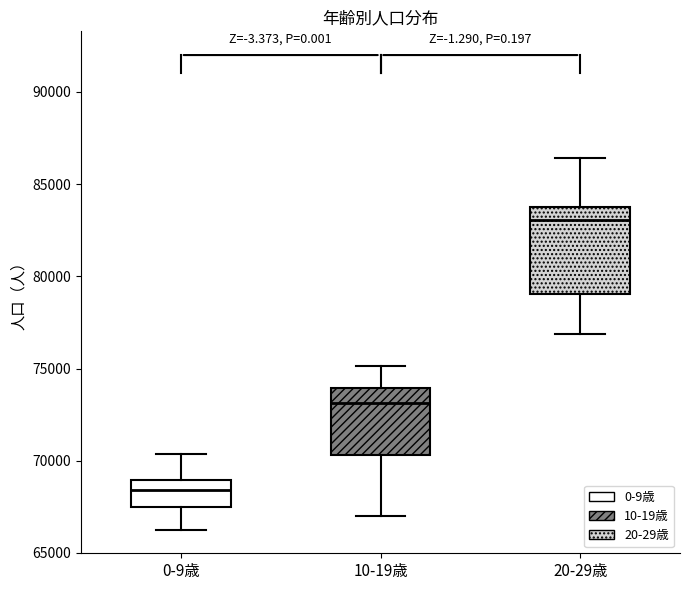

Reading left to right, read every box against the y-axis: the position of its median line, the range the box covers, and the ends of its whiskers. The values are not printed on the chart, so give them approximately, as read against the axis.

0-9歳: median 68500, box 67500 to 69000, whiskers 66500 to 70500
10-19歳: median 73000, box 70500 to 74000, whiskers 67000 to 75000
20-29歳: median 83000, box 79000 to 84000, whiskers 77000 to 86500